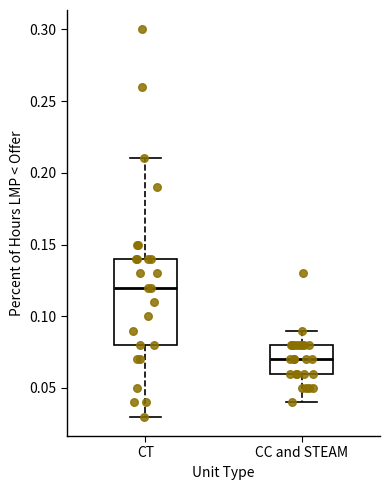

Where does the lower whisker of the box for CT end on the y-axis? The values are not printed on the chart, so give them approximately, as read against the axis.

0.03